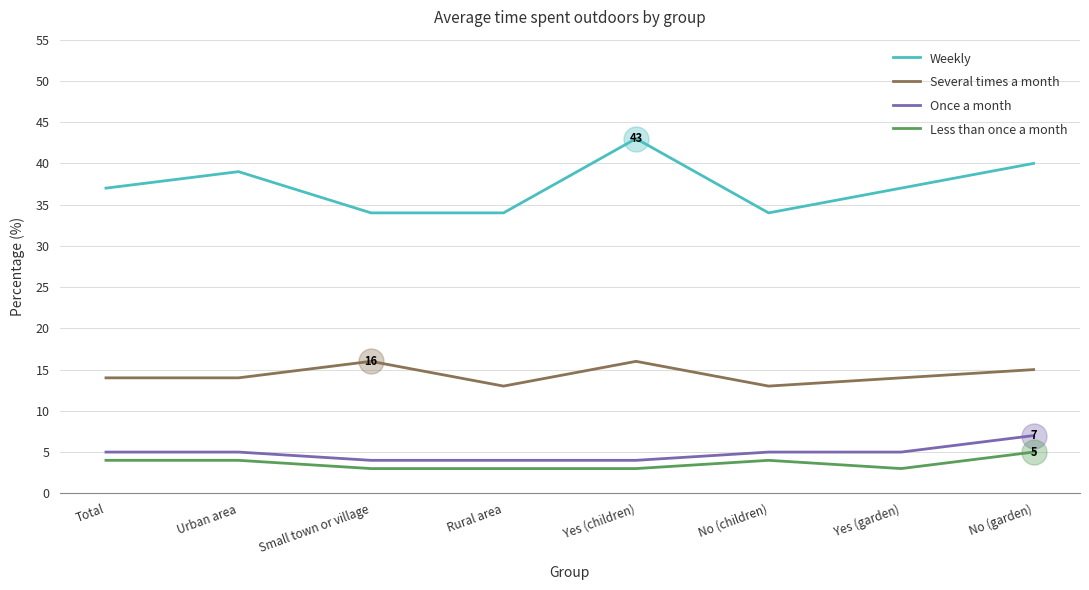

Does the chart have visible grid lines?

Yes